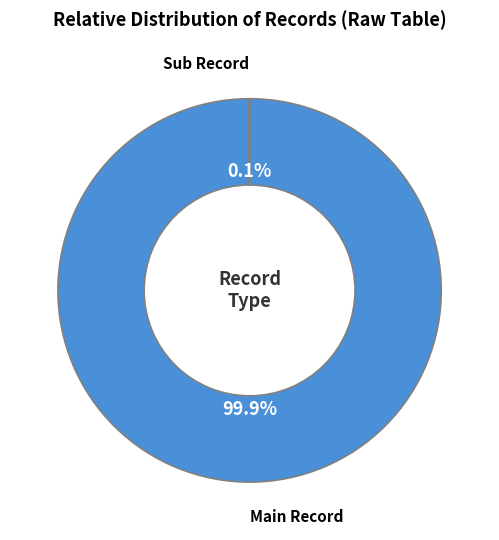

Is there any slice that represents more than half of the pie?

Yes